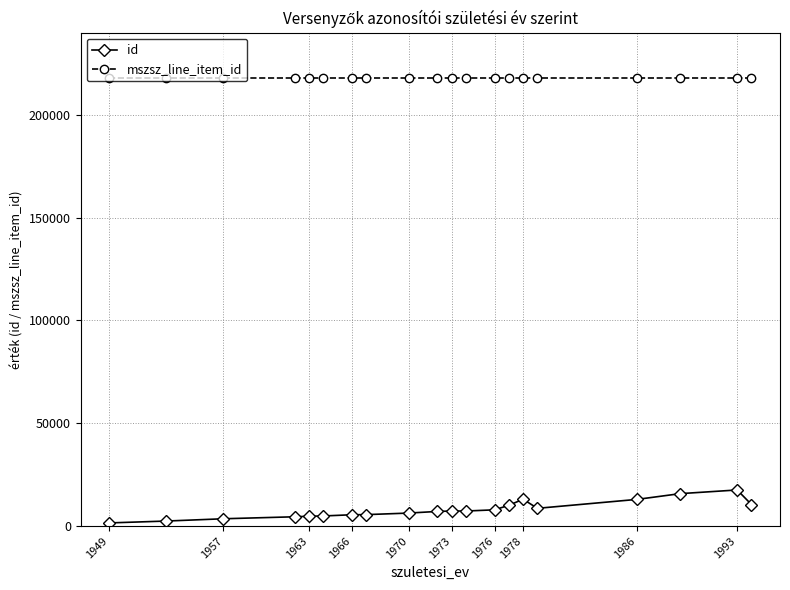

Which series has the largest range (max minus min)?

id